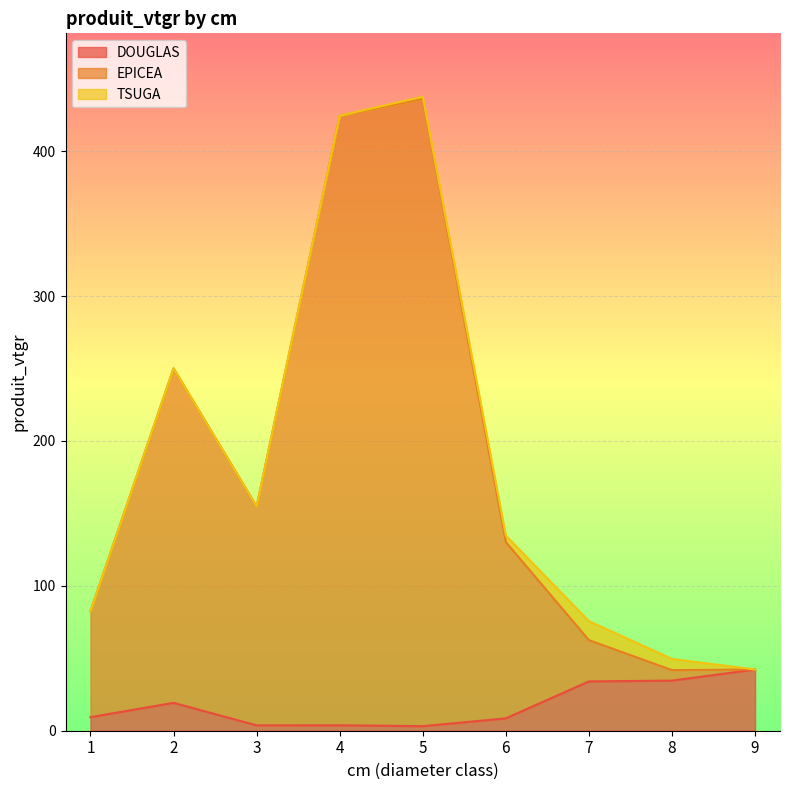

At which label is EPICEA closest to 238?

2